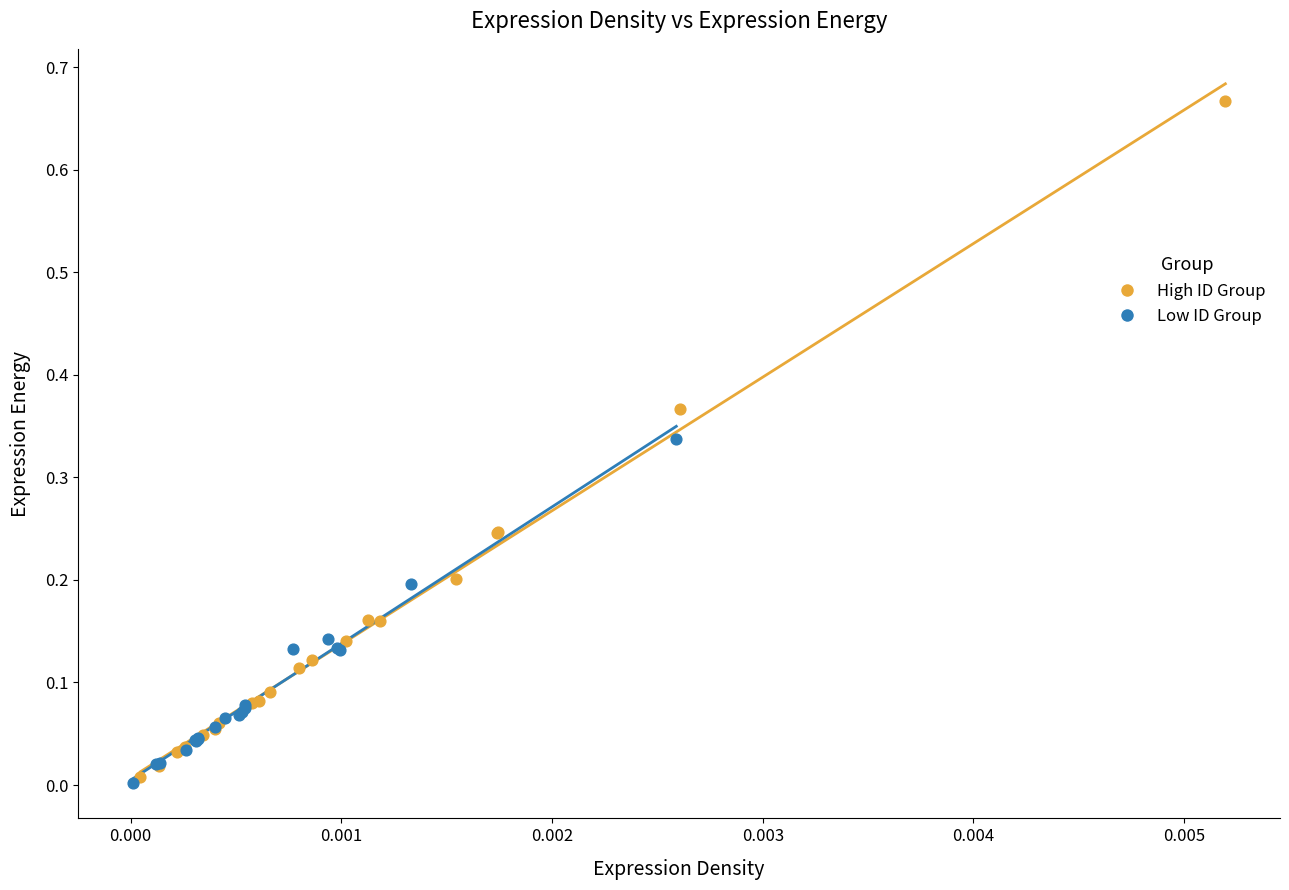

Which series has the widest spread of Y values?

High ID Group